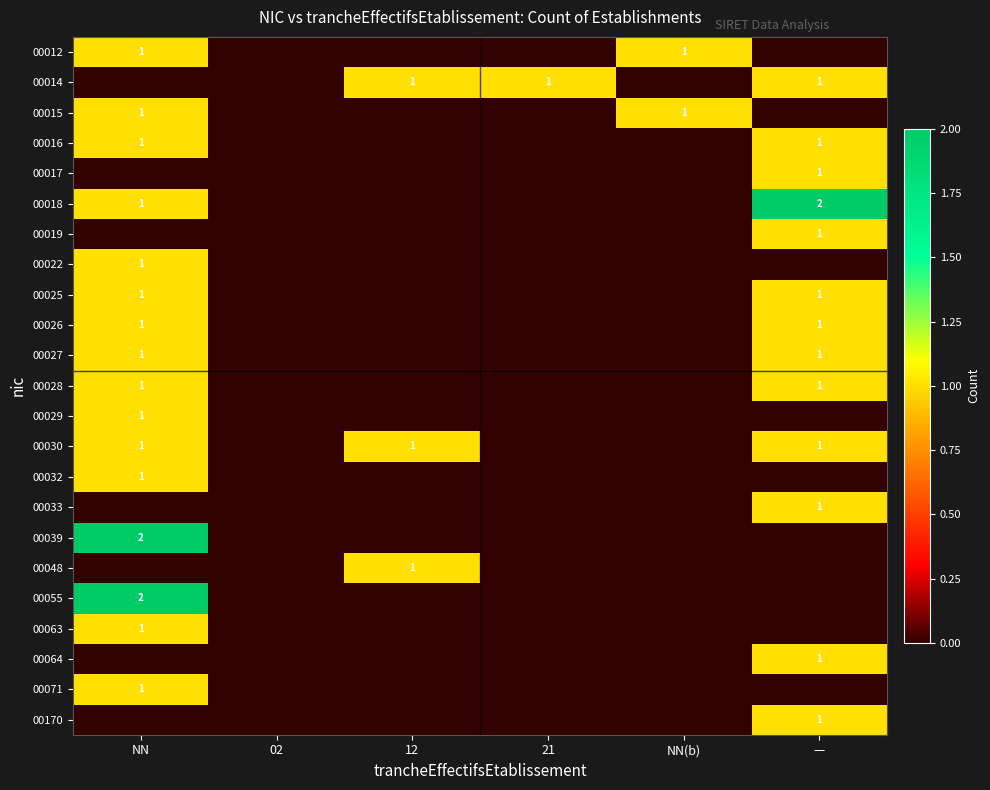

The 00014 series shows 1 at 12. True or false?

True